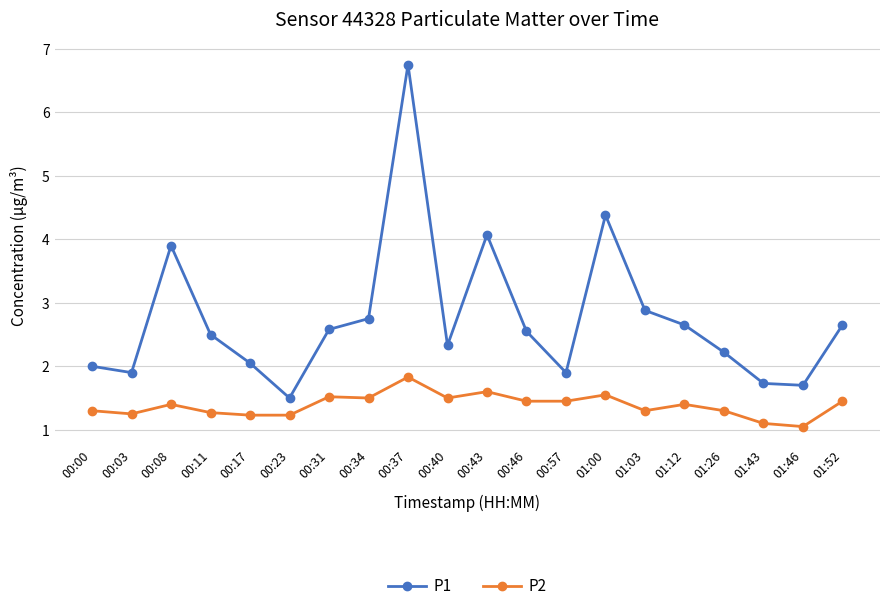

At how many categories does at least one series exceed 3?

4